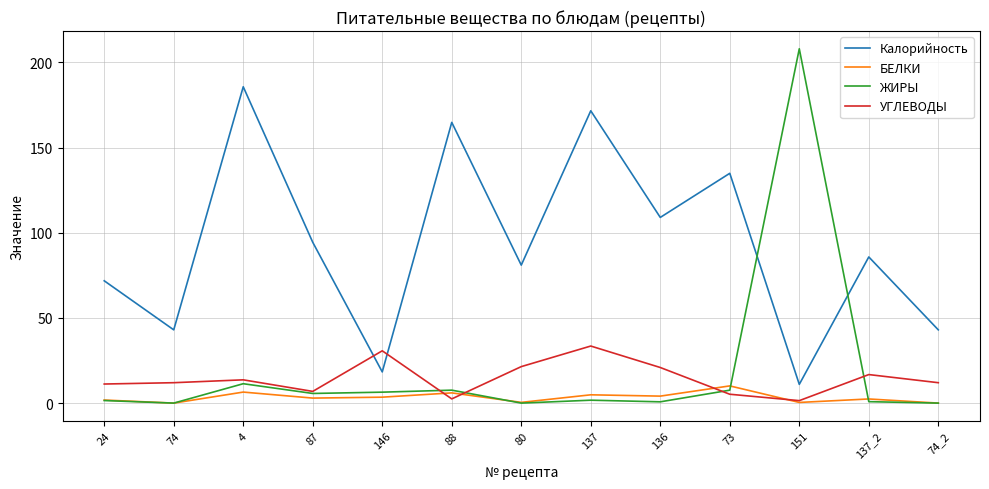

What position from the right is 87?

10